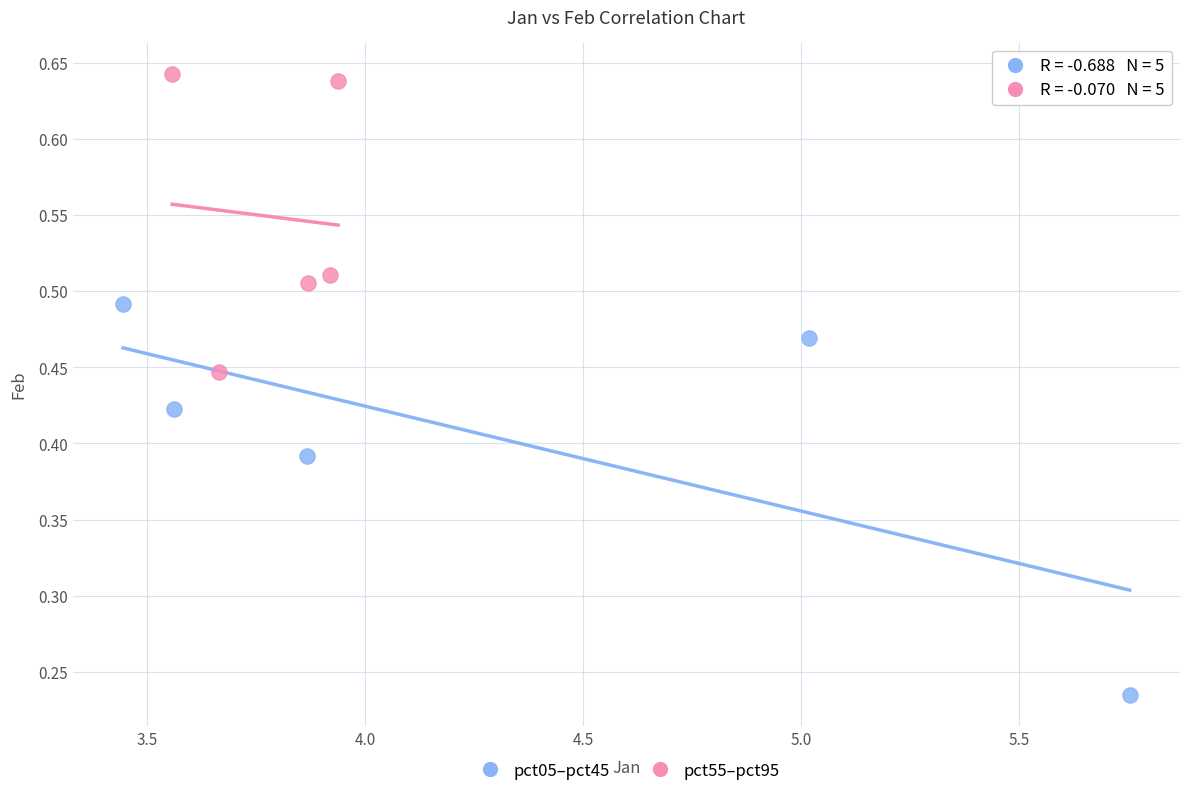

Which series contains the lowest Y value?

pct05–pct45